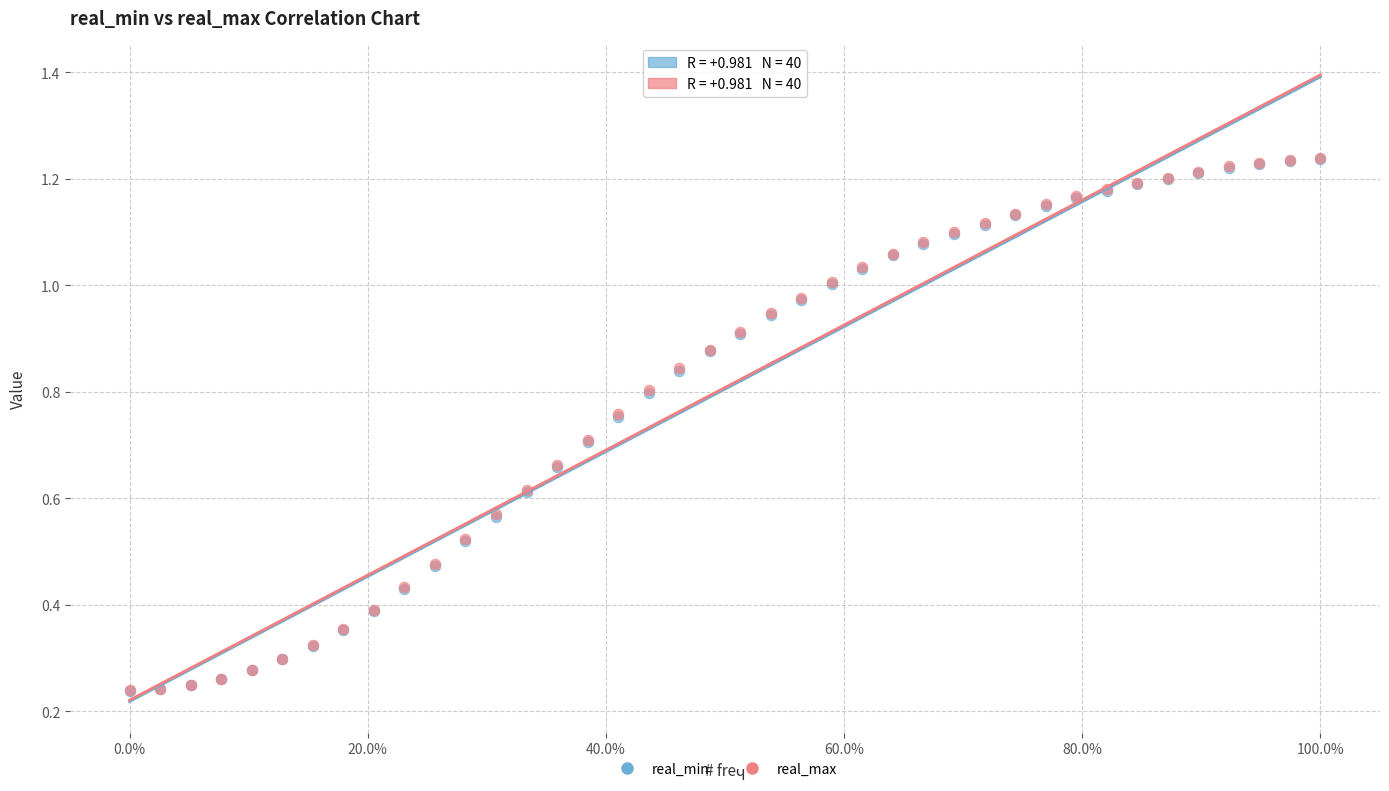

What are all the series names shown in the legend?

real_min, real_max